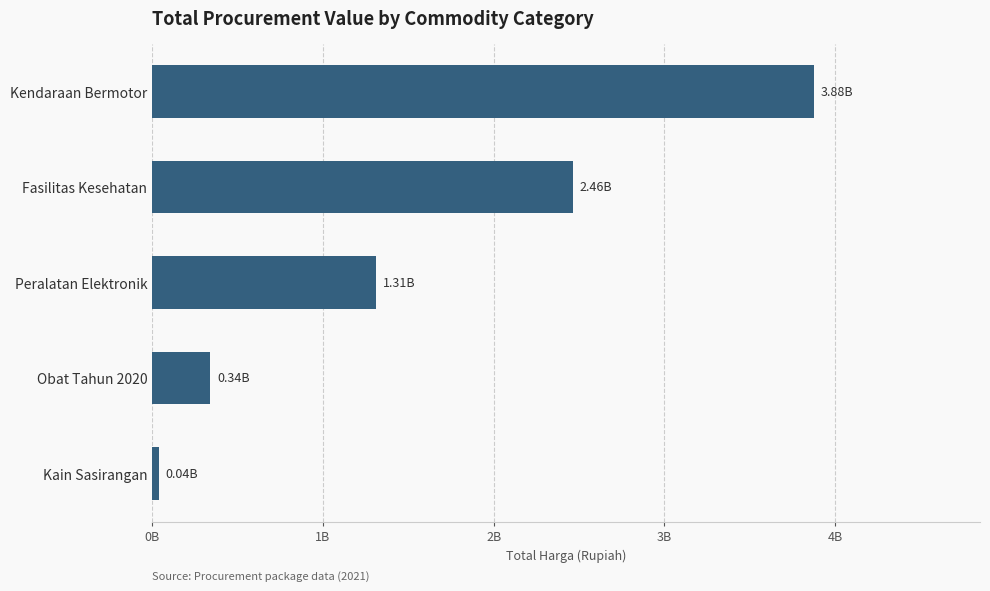

Count the number of categories in the chart.

5